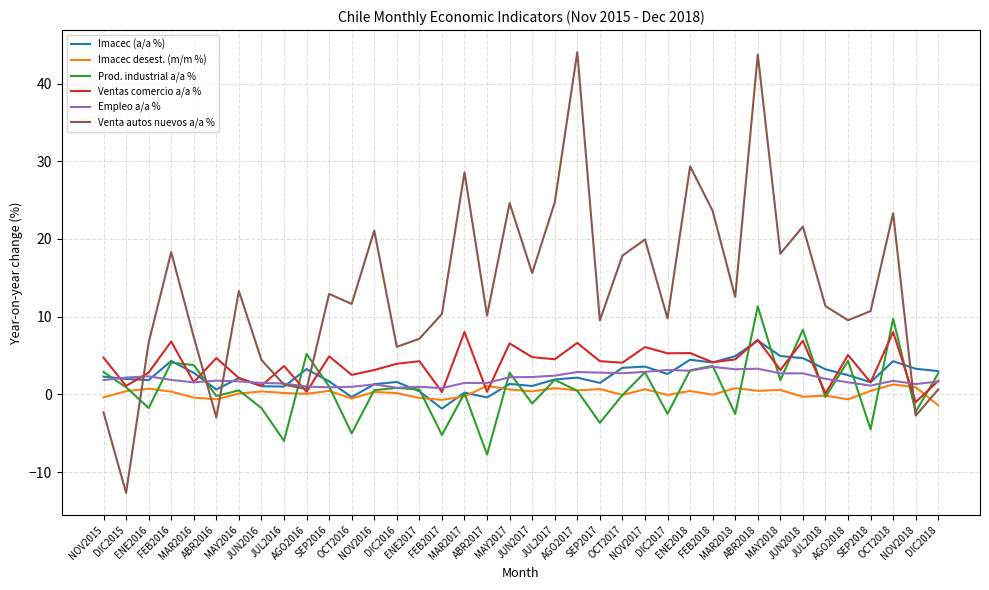

What is the difference between the Prod. industrial a/a % values at NOV2017 and AGO2018?

1.5